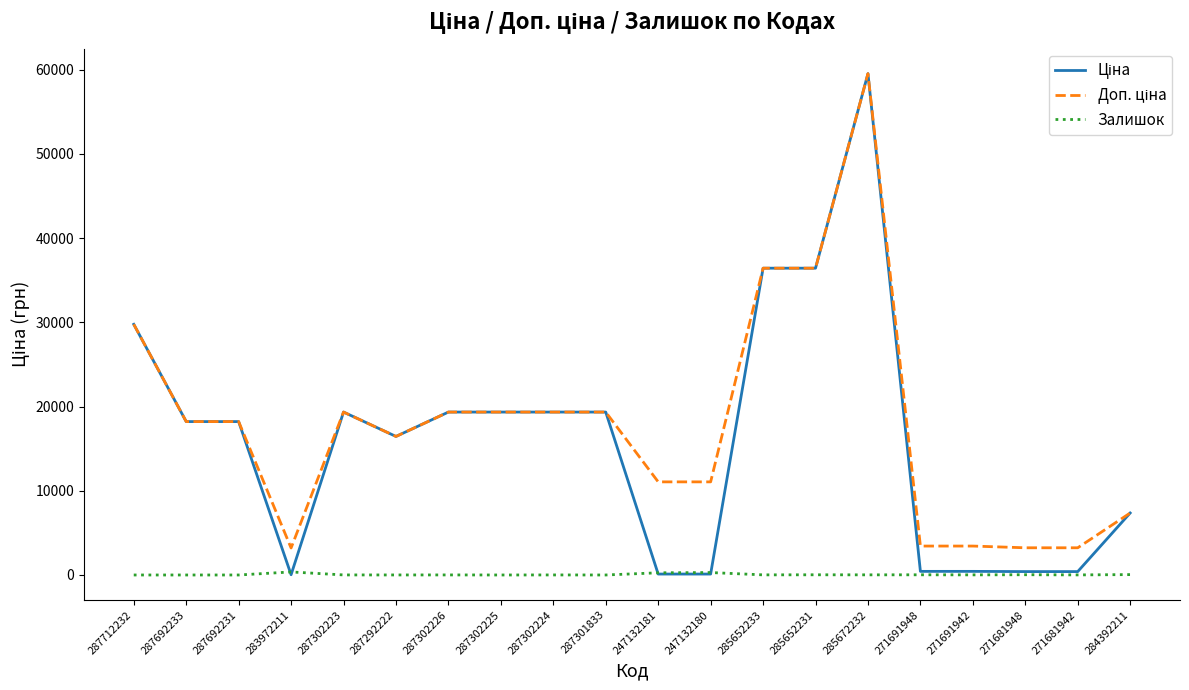

What is the spread (max minus min) of values at 287712232?

29761.5